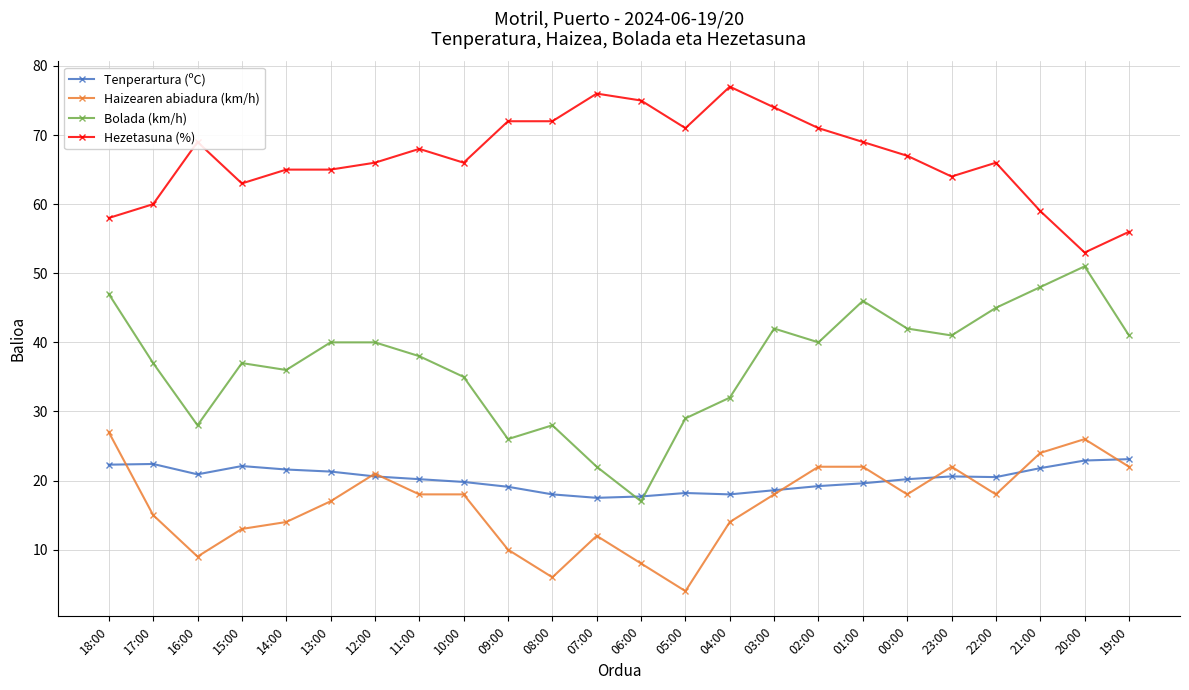

How many distinct data groups are displayed?

4